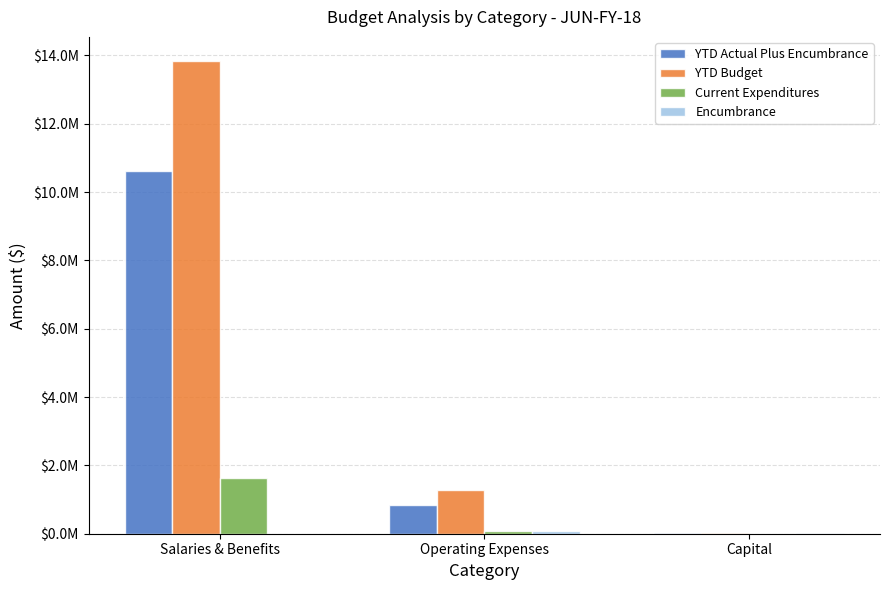

The YTD Actual Plus Encumbrance series shows 847173.9 at Operating Expenses. True or false?

True